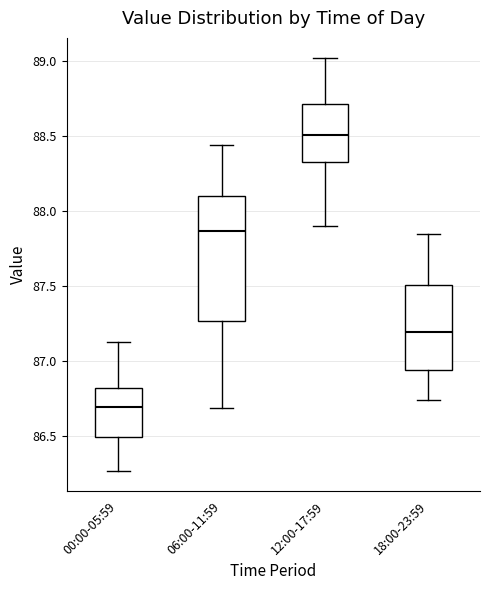

Reading left to right, transcribe this box plot: for each box, give where its median line is, the range the box spans, and where its two whiskers end, as read against the y-axis. The values are not printed on the chart, so give them approximately, as read against the axis.

00:00-05:59: median 86.70, box 86.50 to 86.80, whiskers 86.25 to 87.15
06:00-11:59: median 87.85, box 87.25 to 88.10, whiskers 86.70 to 88.45
12:00-17:59: median 88.50, box 88.35 to 88.70, whiskers 87.90 to 89.00
18:00-23:59: median 87.20, box 86.95 to 87.50, whiskers 86.75 to 87.85